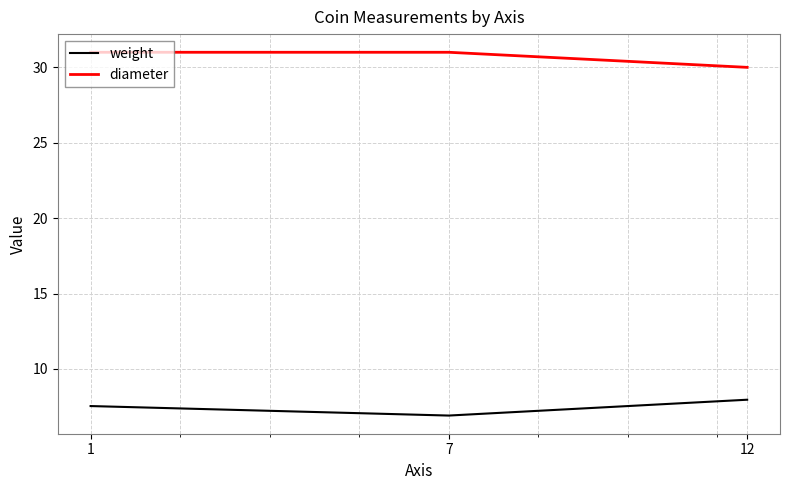

Reading right to left, extract all data points from this chart.

weight: 12=8.0	7=6.9	1=7.5
diameter: 12=30.0	7=31.0	1=31.0